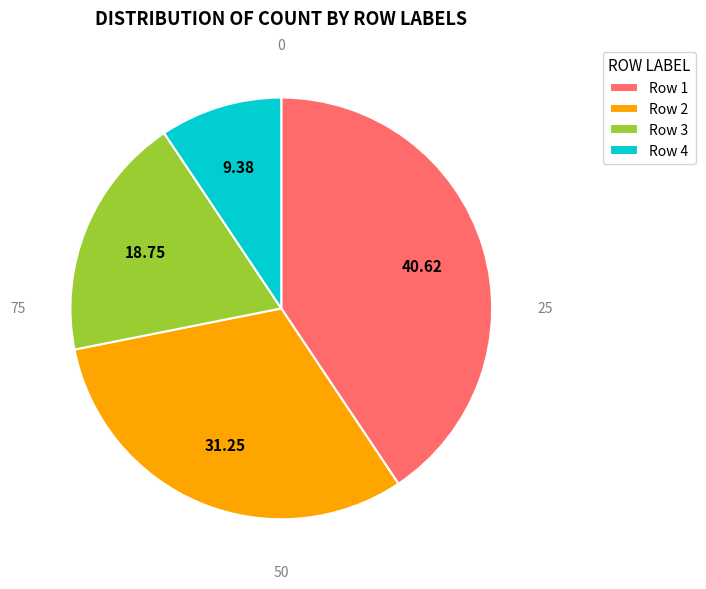

Rank the categories by value from lowest to highest.

Row 4, Row 3, Row 2, Row 1